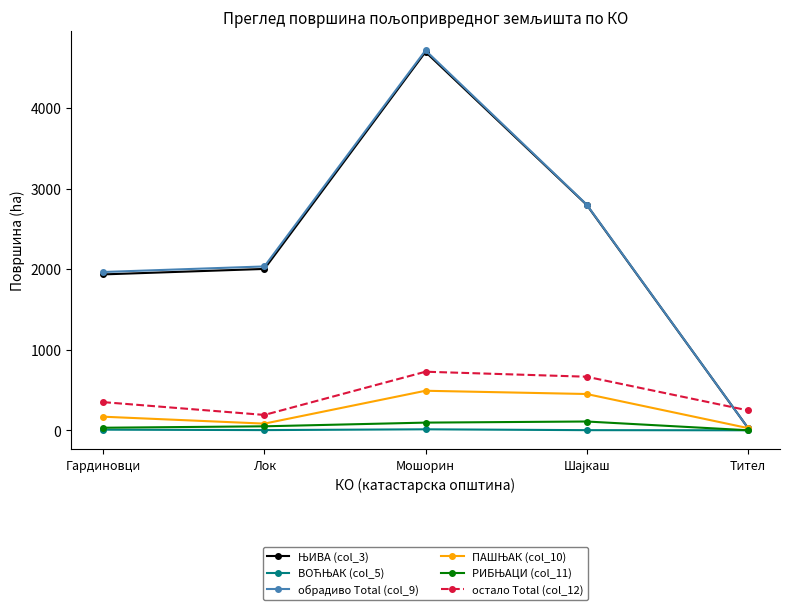

True or false: обрадиво Total (col_9) has more than 1 points higher than both neighbors.

False